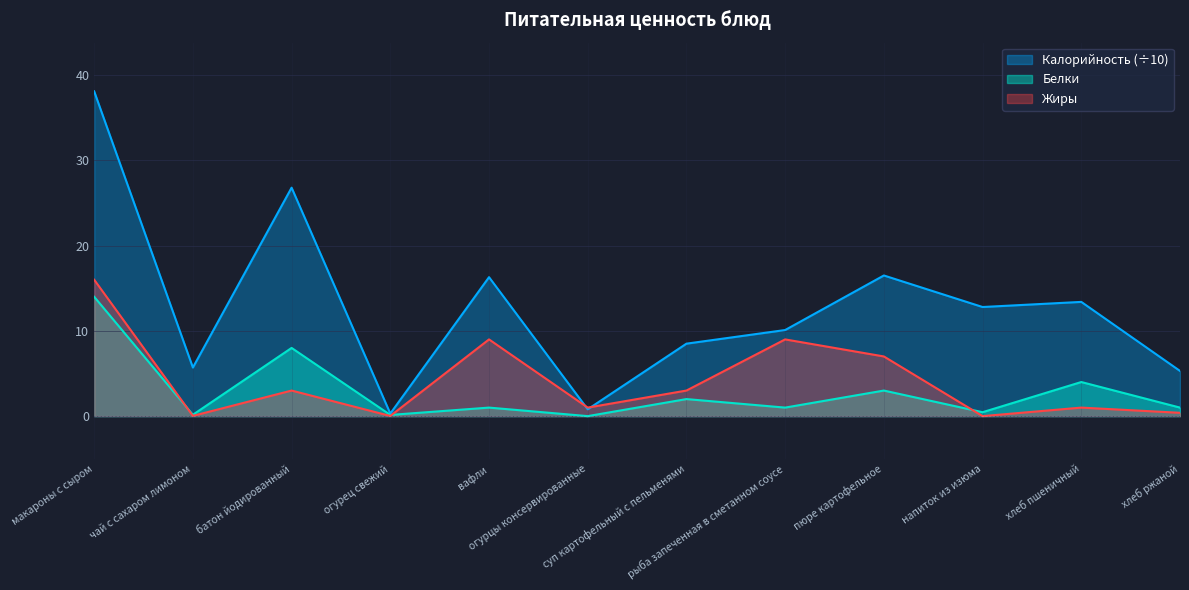

What is the difference between the maximum and minimum values in the Белки series?

14.0